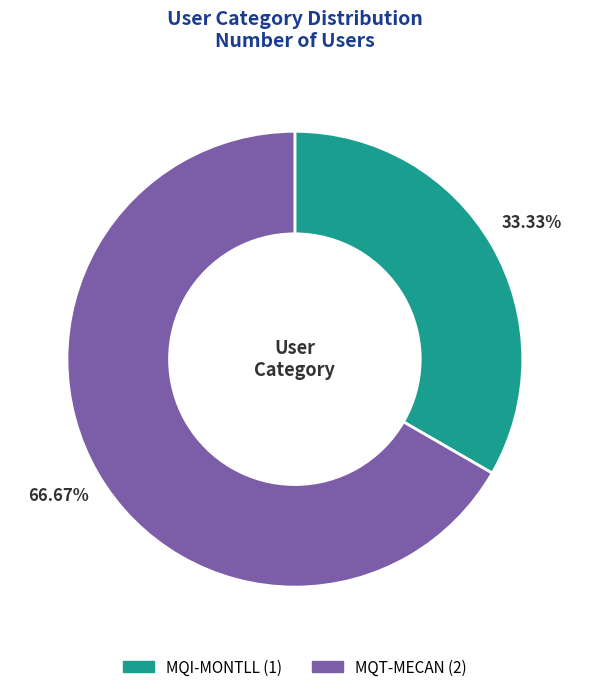

Between MQI-MONTLL and MQT-MECAN, which is larger?

MQT-MECAN